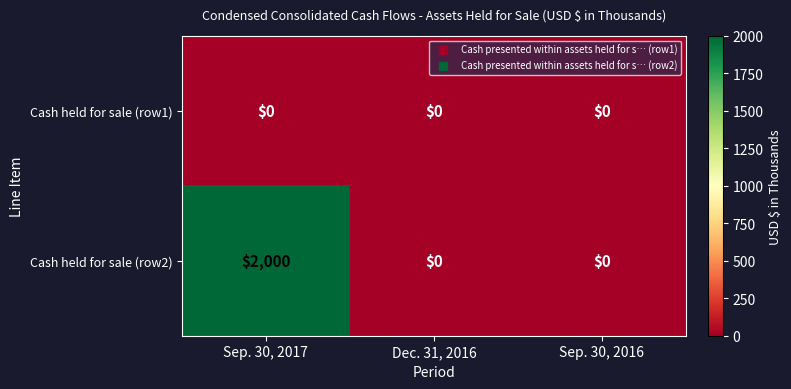

What is the total value across all series at Sep. 30, 2017?

2000